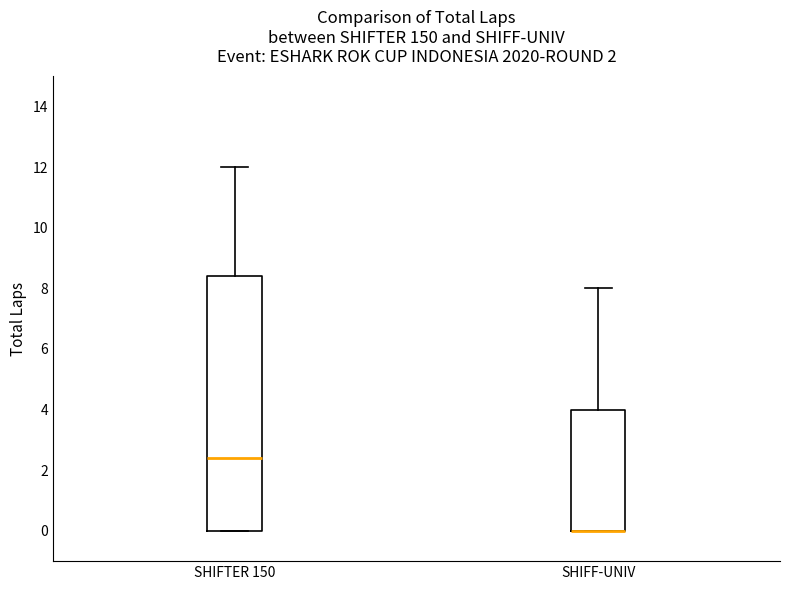

Which box is the tallest, from its lower edge to its upper edge?

SHIFTER 150